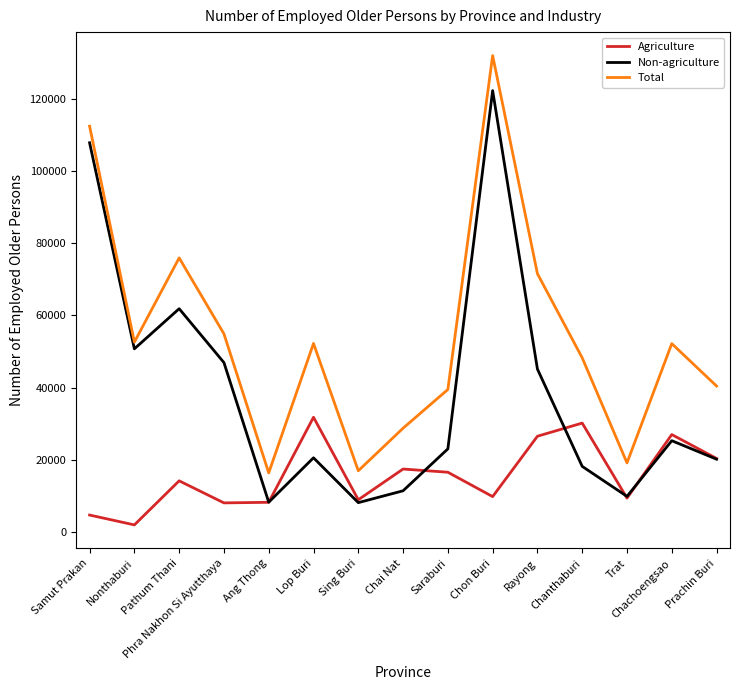

Rank the series by their maximum value, from lowest to highest.

Agriculture, Non-agriculture, Total